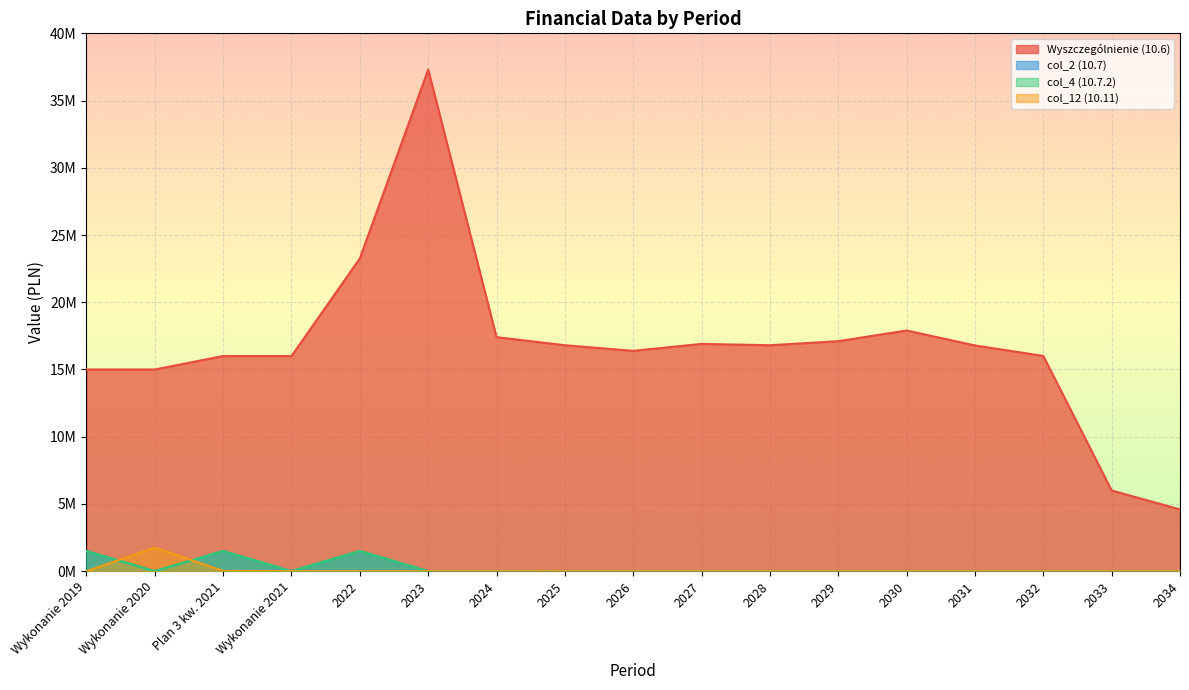

At which category is the sum across all series the highest?

2023